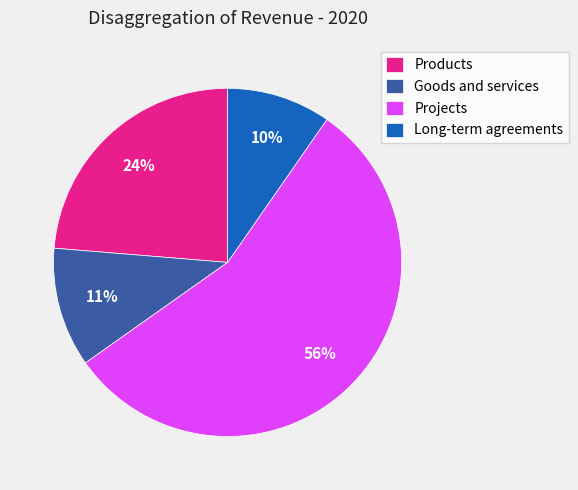

Count the number of slices in the pie.

4